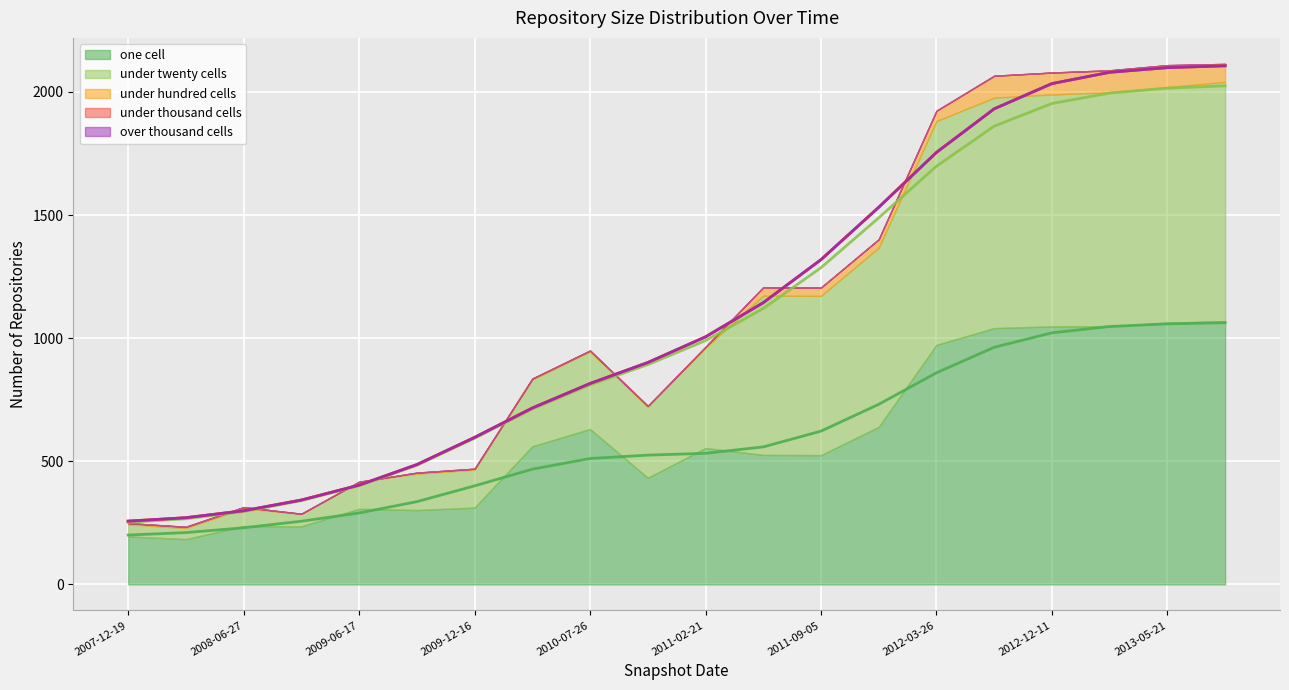

Between 2010-04-01 and 2011-06-10, which series saw the biggest shift?

under_twenty_cells